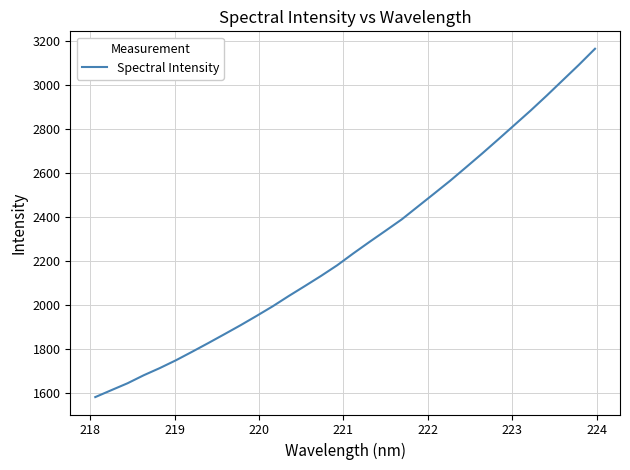

What is the difference between the maximum and minimum values?

1581.8